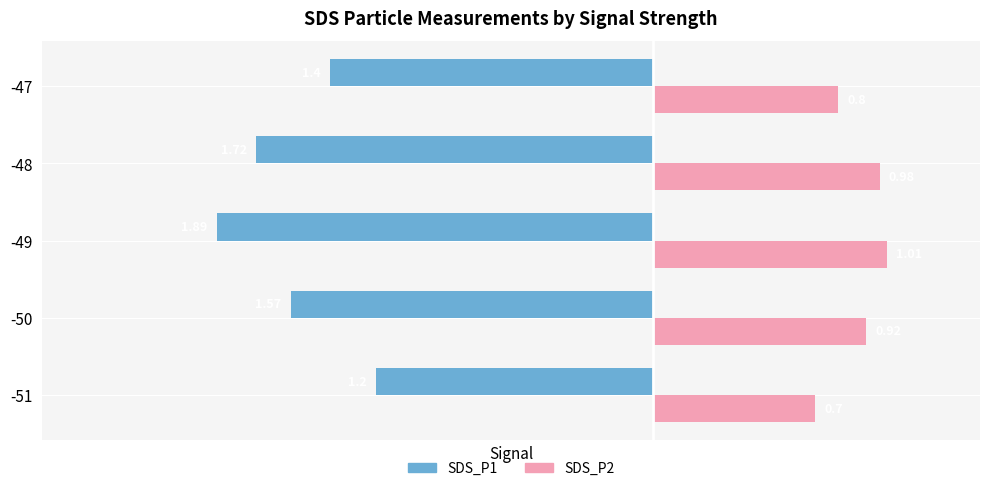

At which category does the chart reach its peak across all series?

-49